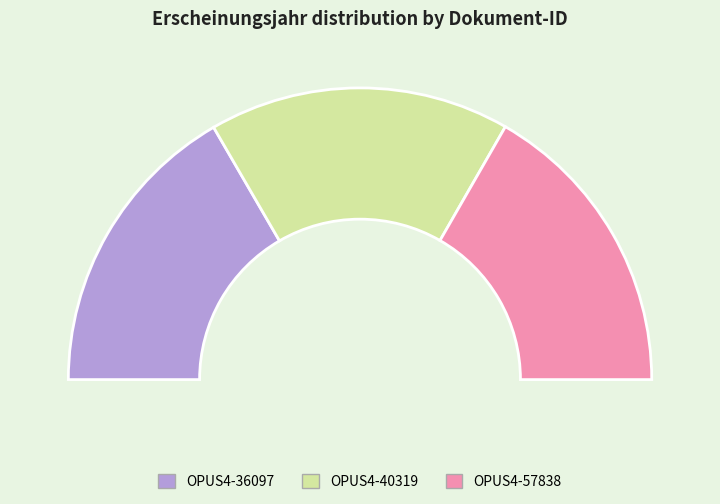

Is OPUS4-40319 the majority of the pie?

No